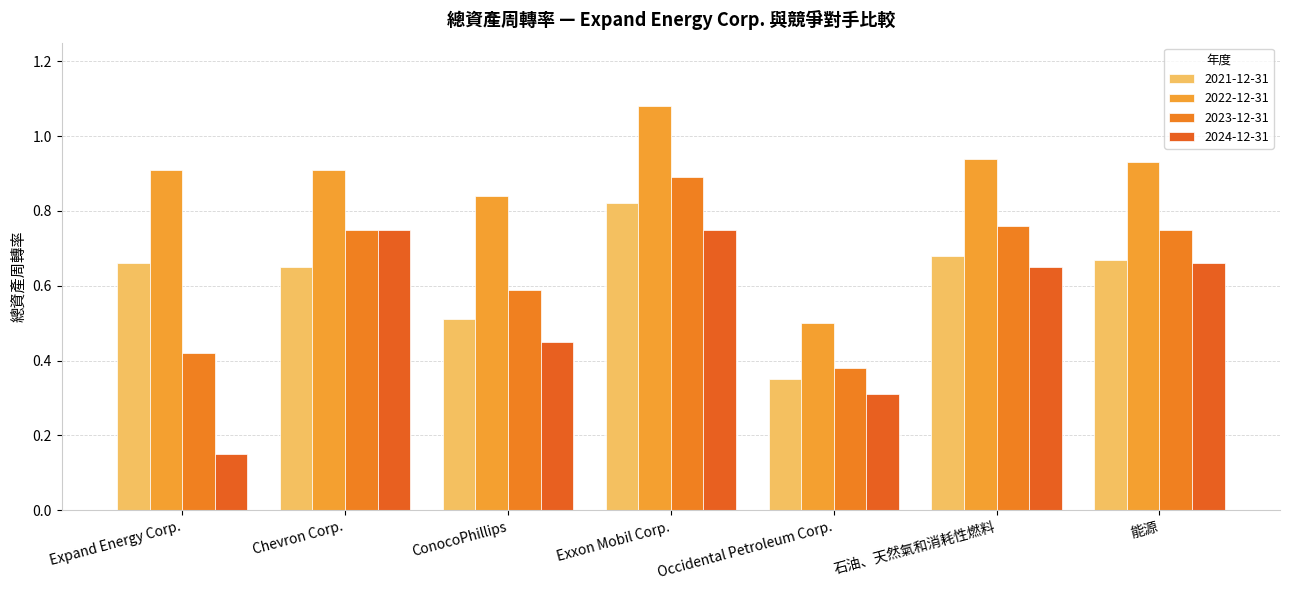

What are all the series names shown in the legend?

2021-12-31, 2022-12-31, 2023-12-31, 2024-12-31